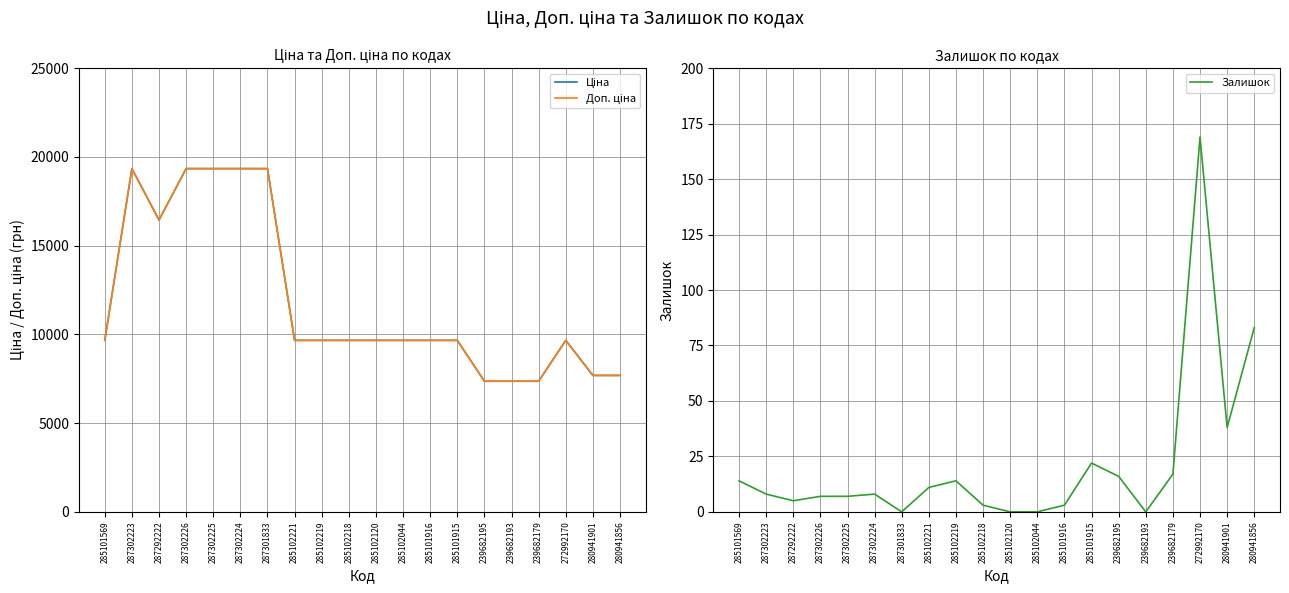

What is the approximate value of Ціна at 280941856?

7688.0